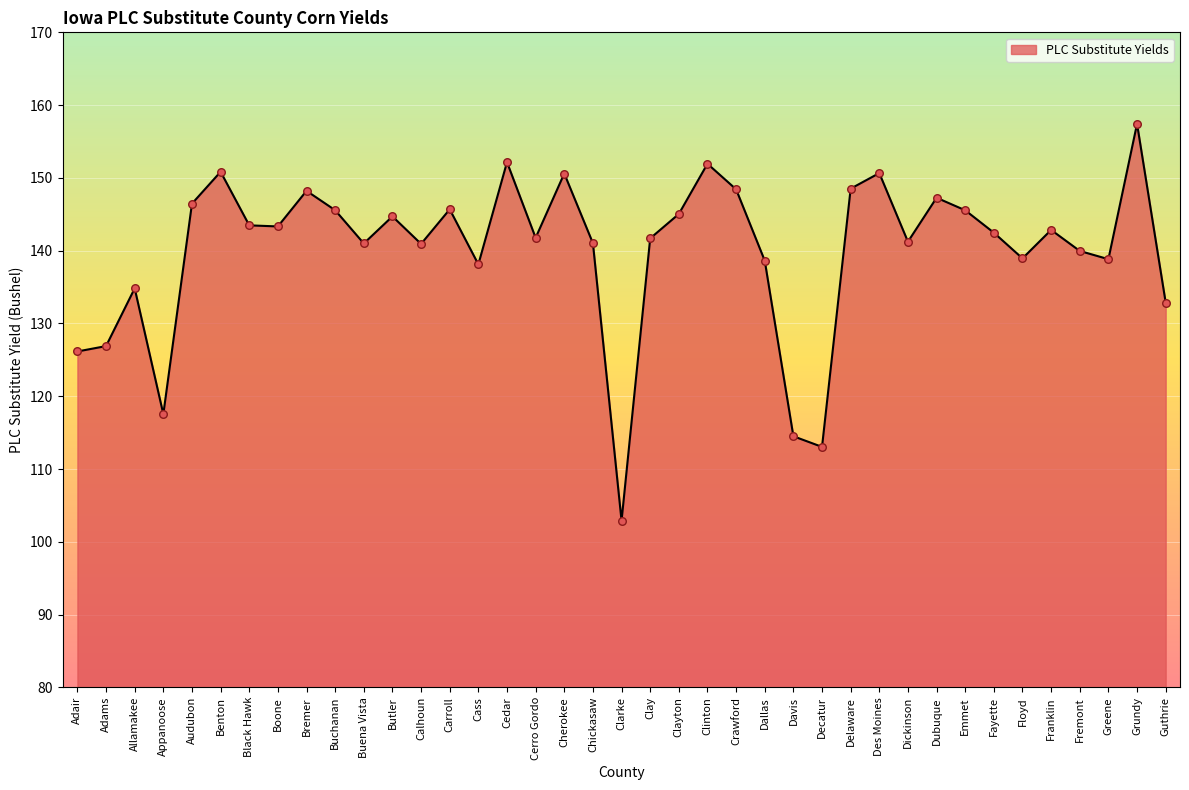

What is the change in value from Cedar to Davis?

-37.7